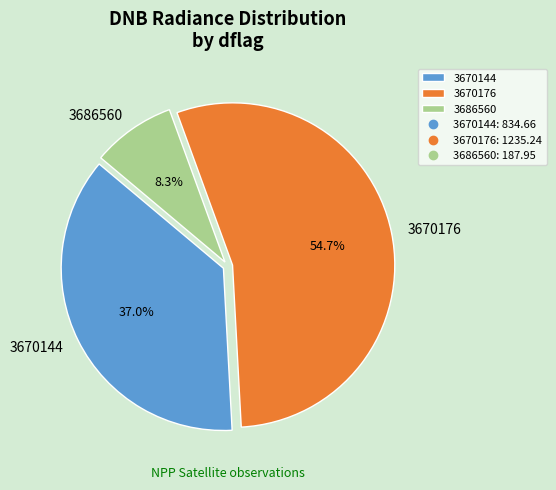

Count the number of slices in the pie.

3